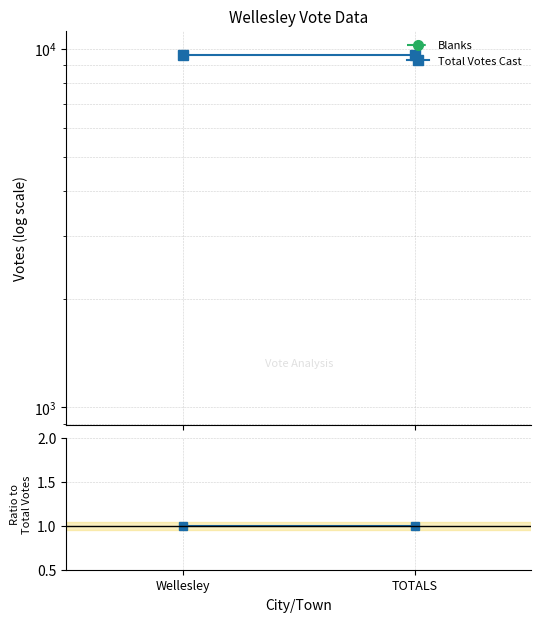

True or false: Blanks has a value of 0 at TOTALS.

True